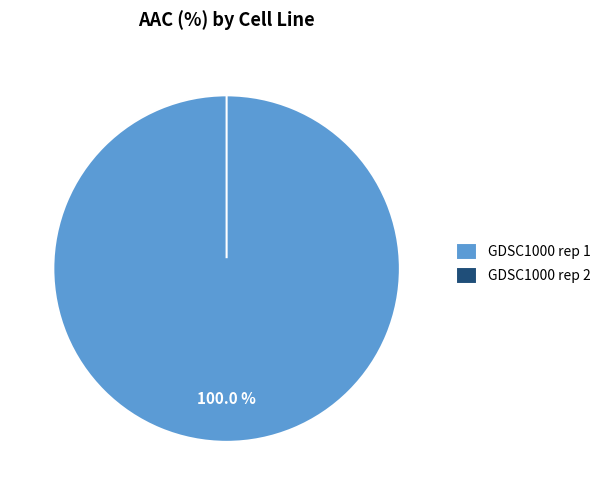

What is the majority slice?

GDSC1000 rep 1